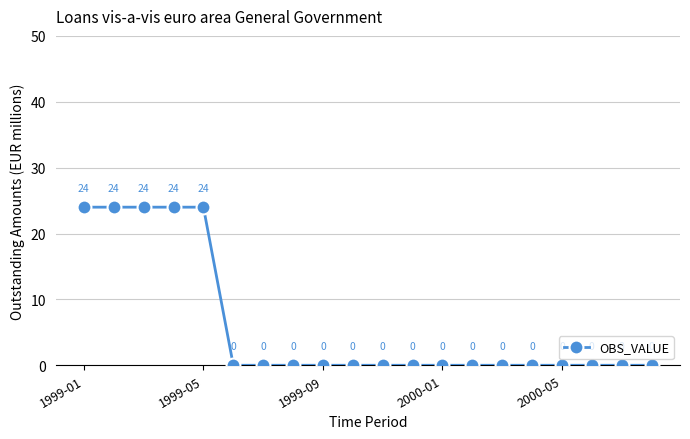

What is the average value?

6